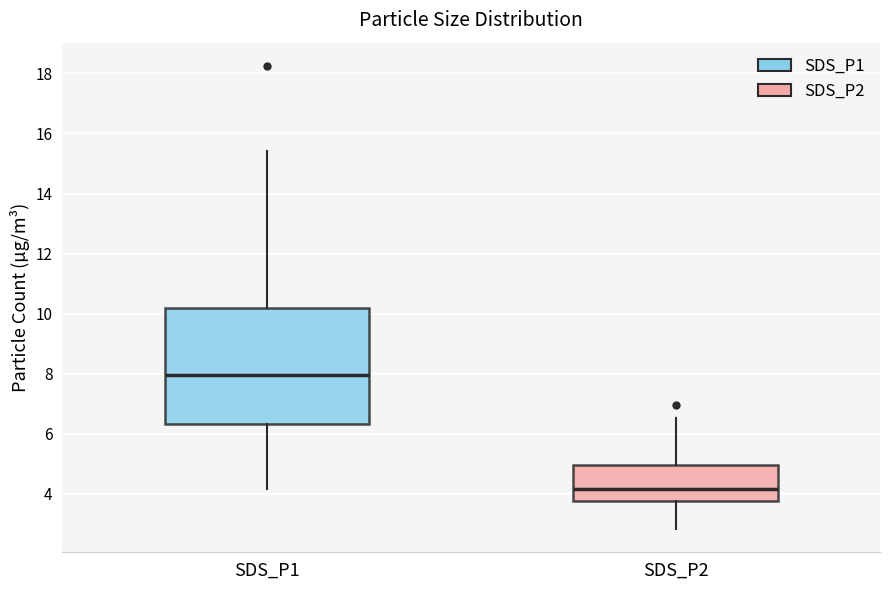

Comparing the boxes themselves (not the whiskers), which one is the tallest?

SDS_P1